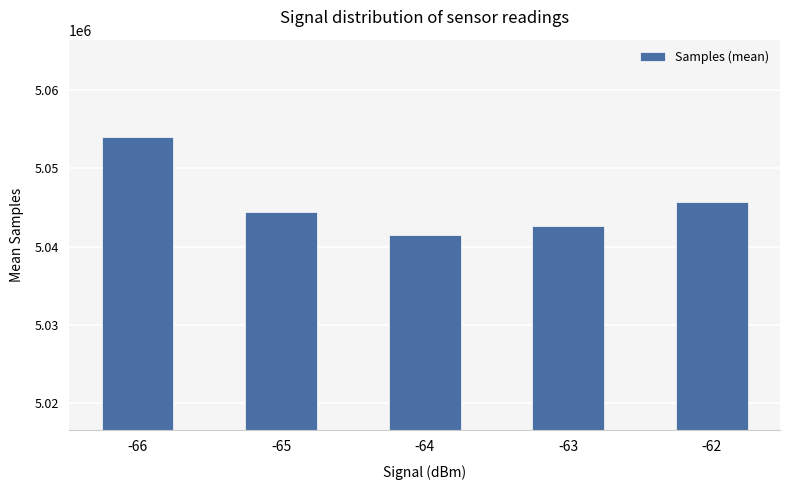

Is it true that the value at -65 is 8142628?

False